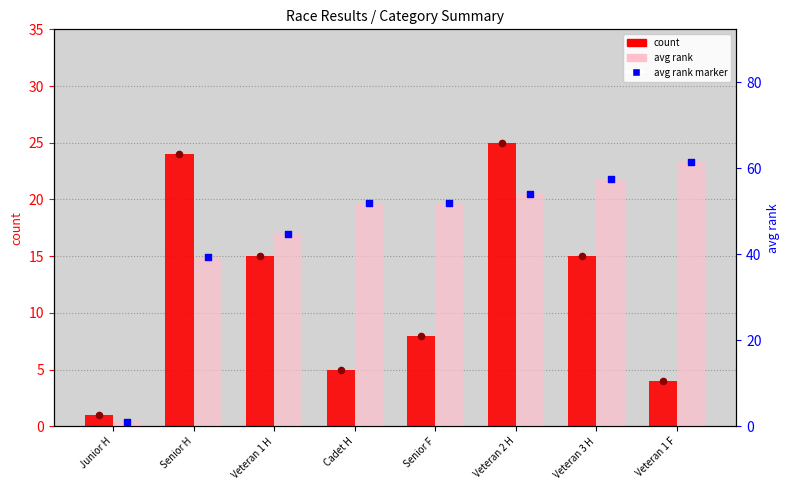

Which series reaches the maximum Y coordinate?

avg rank